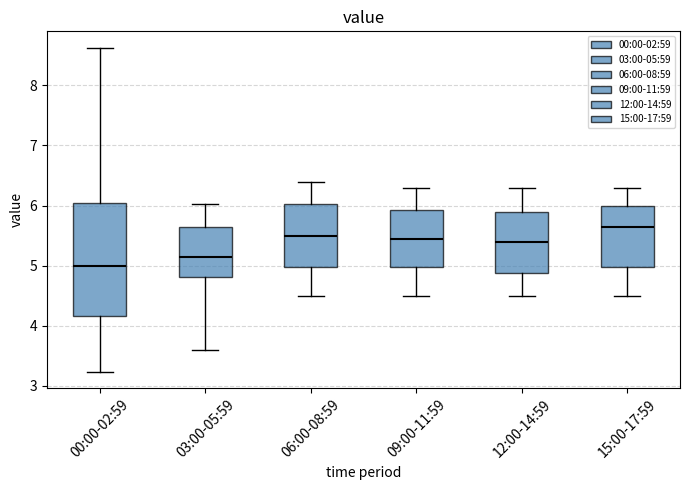

Reading left to right, read every box against the y-axis: the position of its median line, the range the box covers, and the ends of its whiskers. The values are not printed on the chart, so give them approximately, as read against the axis.

00:00-02:59: median 5.0, box 4.2 to 6.0, whiskers 3.2 to 8.6
03:00-05:59: median 5.2, box 4.8 to 5.6, whiskers 3.6 to 6.0
06:00-08:59: median 5.5, box 5.0 to 6.0, whiskers 4.5 to 6.4
09:00-11:59: median 5.5, box 5.0 to 5.9, whiskers 4.5 to 6.3
12:00-14:59: median 5.4, box 4.9 to 5.9, whiskers 4.5 to 6.3
15:00-17:59: median 5.7, box 5.0 to 6.0, whiskers 4.5 to 6.3